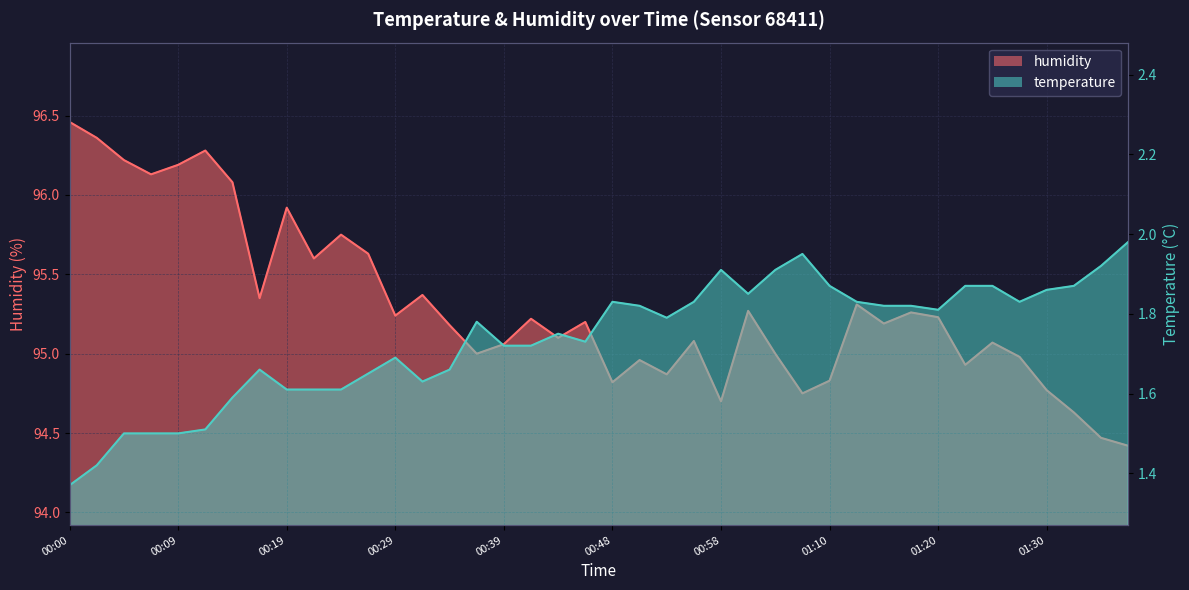

At which label does humidity reach its peak?

00:00